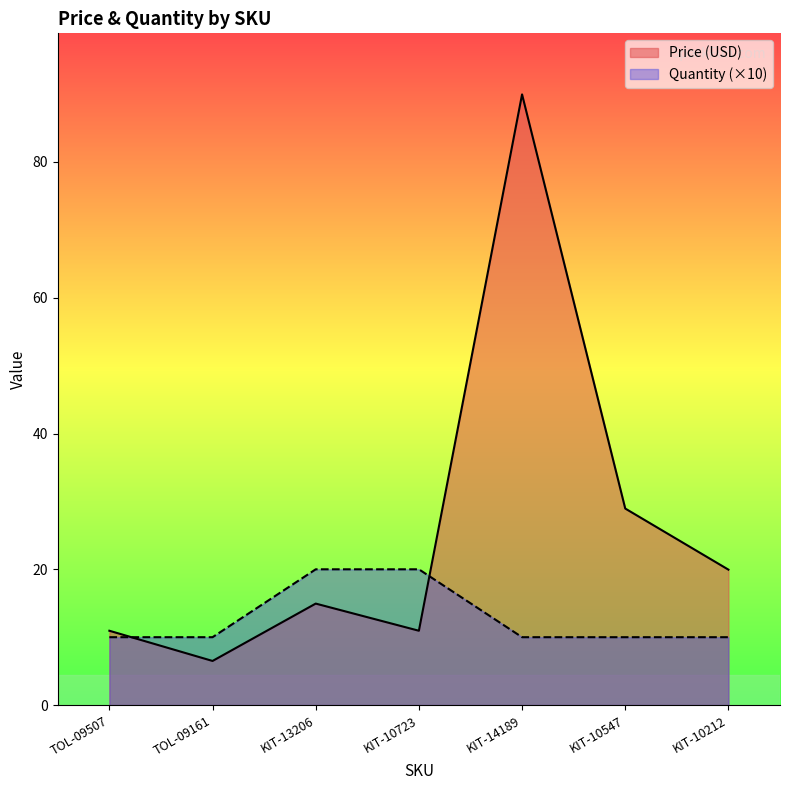

Reading left to right, transcribe all the data shown in this chart.

Price (USD): 10.9	6.5	14.9	10.9	90.0	28.9	19.9
Quantity: 10.0	10.0	20.0	20.0	10.0	10.0	10.0